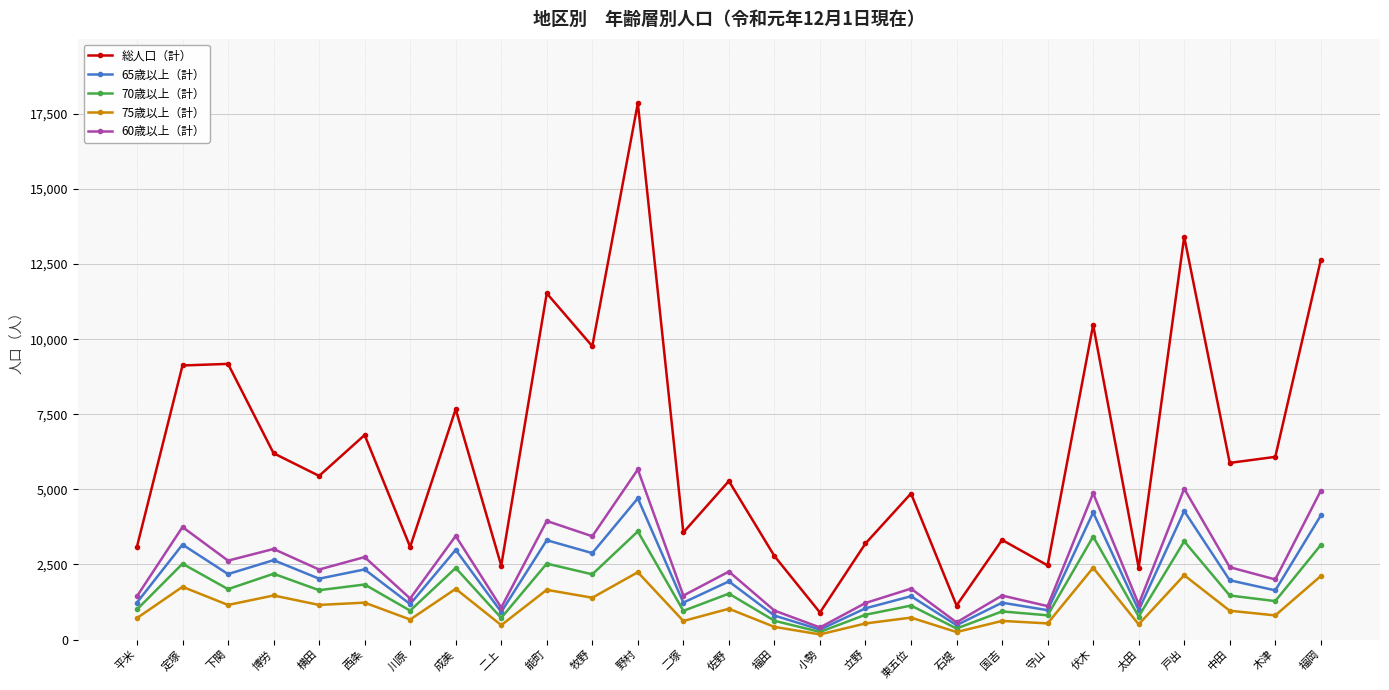

What is the difference between the second highest and minimum values in the 65歳以上（計） series?

3948